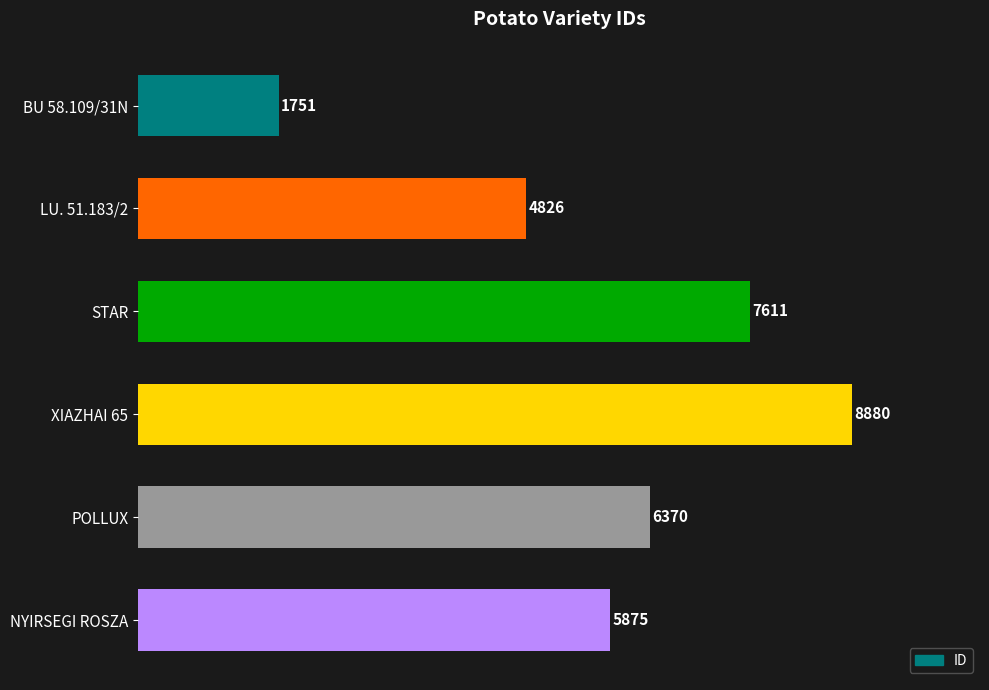

How many values are between 4826 and 7611?

4